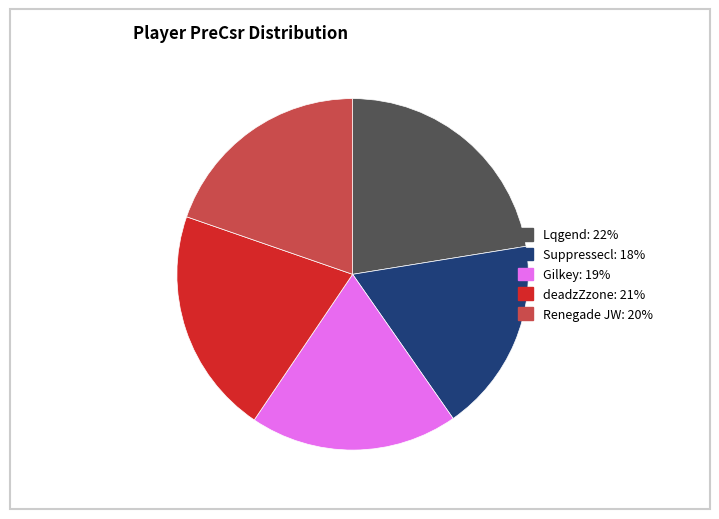

Which slice is the largest?

Lqgend